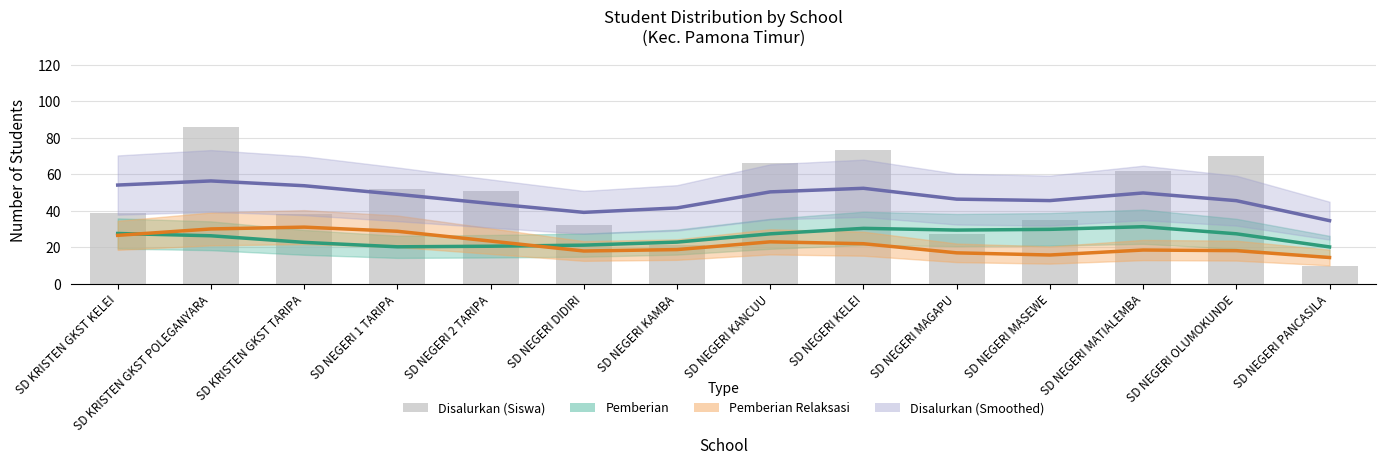

The Disalurkan (Smoothed) series shows 56.3 at SD KRISTEN GKST POLEGANYARA. True or false?

True